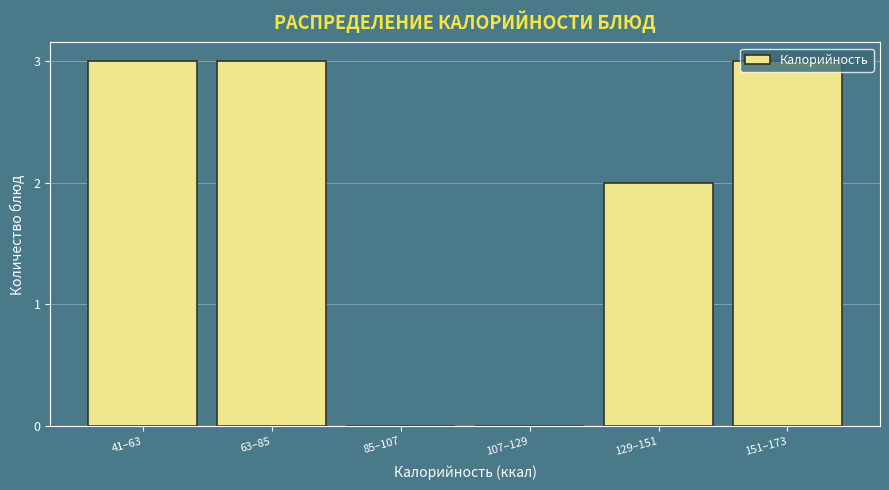

What is the sum of the values at 107–129 and 63–85?

3